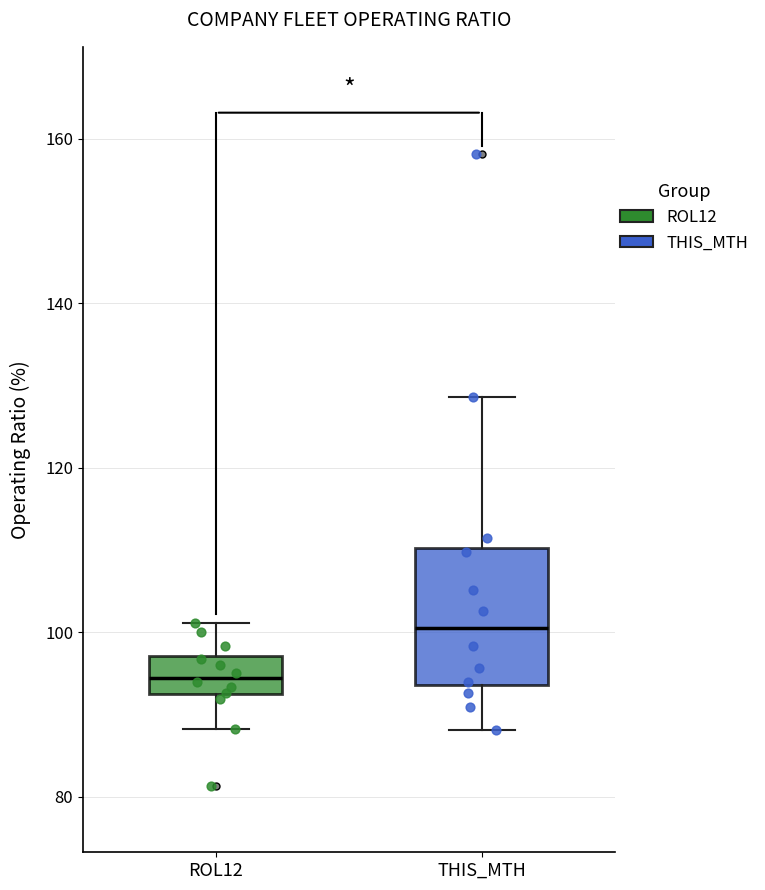

Where does the lower whisker of the box for THIS_MTH end on the y-axis? The values are not printed on the chart, so give them approximately, as read against the axis.

88